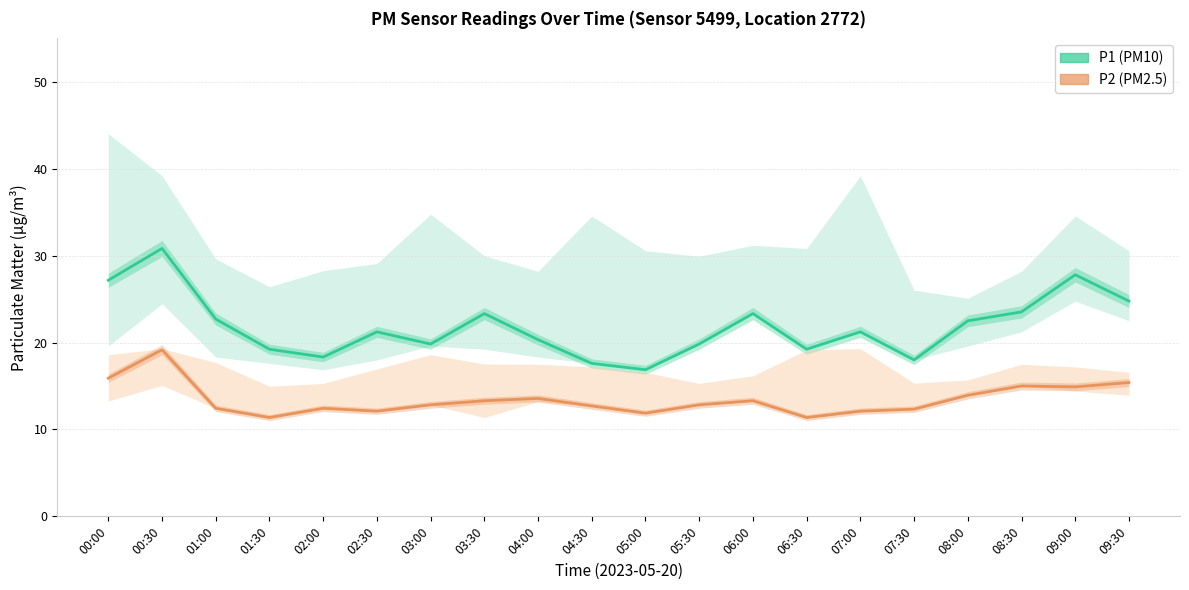

How many lines are shown in the chart?

2